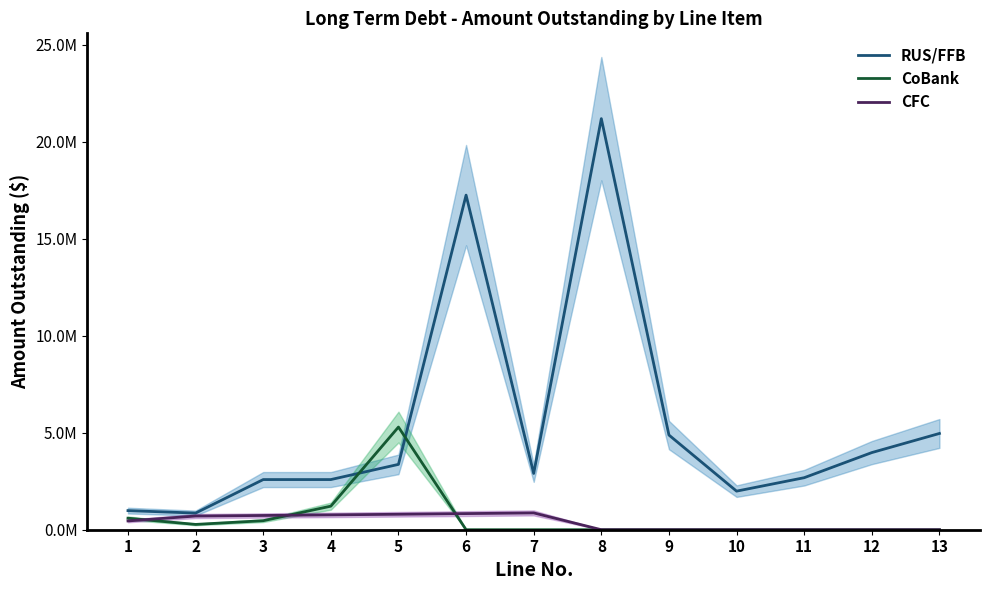

Is the value of CFC at 7 greater than the value of RUS/FFB at 4?

No